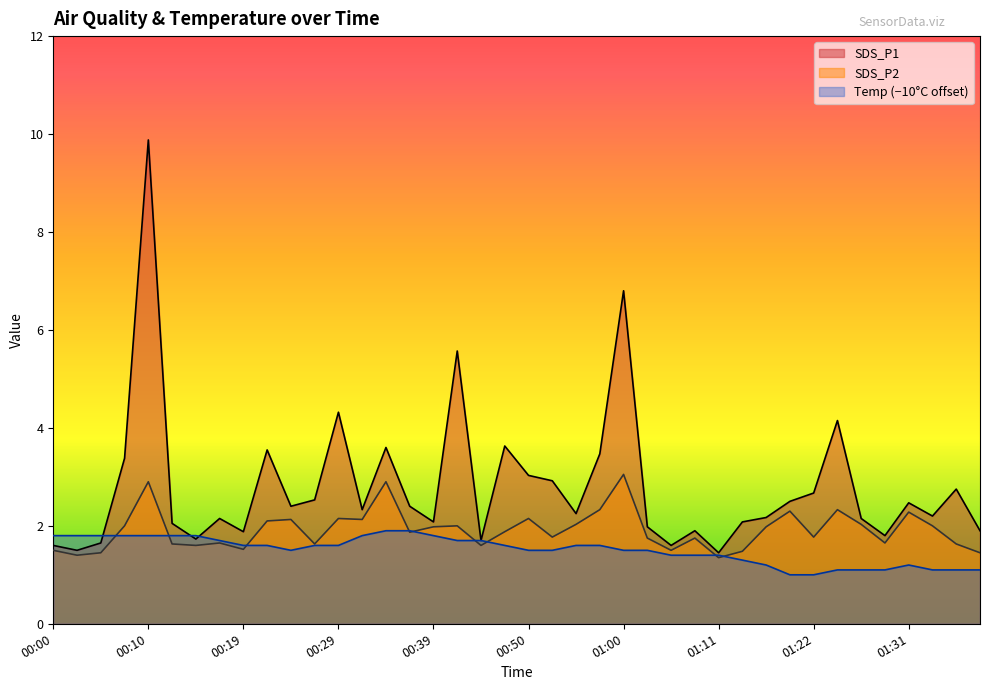

Reading left to right, extract all data points from this chart.

SDS_P1: 00:00=1.6	00:02=1.5	00:05=1.6	00:07=3.4	00:10=9.9	00:12=2.0	00:15=1.7	00:17=2.1	00:19=1.9	00:22=3.5	00:24=2.4	00:27=2.5	00:29=4.3	00:32=2.3	00:34=3.6	00:37=2.4	00:39=2.1	00:42=5.6	00:45=1.7	00:48=3.6	00:50=3.0	00:53=2.9	00:55=2.2	00:58=3.5	01:00=6.8	01:03=2.0	01:06=1.6	01:09=1.9	01:11=1.4	01:14=2.1	01:17=2.2	01:19=2.5	01:22=2.7	01:24=4.2	01:26=2.1	01:29=1.8	01:31=2.5	01:34=2.2	01:36=2.8	01:39=1.9
SDS_P2: 00:00=1.5	00:02=1.4	00:05=1.4	00:07=2.0	00:10=2.9	00:12=1.6	00:15=1.6	00:17=1.6	00:19=1.5	00:22=2.1	00:24=2.1	00:27=1.6	00:29=2.1	00:32=2.1	00:34=2.9	00:37=1.9	00:39=2.0	00:42=2.0	00:45=1.6	00:48=1.9	00:50=2.1	00:53=1.8	00:55=2.0	00:58=2.3	01:00=3.0	01:03=1.8	01:06=1.5	01:09=1.8	01:11=1.4	01:14=1.5	01:17=2.0	01:19=2.3	01:22=1.8	01:24=2.3	01:26=2.0	01:29=1.6	01:31=2.3	01:34=2.0	01:36=1.6	01:39=1.4
Temp: 00:00=1.8	00:02=1.8	00:05=1.8	00:07=1.8	00:10=1.8	00:12=1.8	00:15=1.8	00:17=1.7	00:19=1.6	00:22=1.6	00:24=1.5	00:27=1.6	00:29=1.6	00:32=1.8	00:34=1.9	00:37=1.9	00:39=1.8	00:42=1.7	00:45=1.7	00:48=1.6	00:50=1.5	00:53=1.5	00:55=1.6	00:58=1.6	01:00=1.5	01:03=1.5	01:06=1.4	01:09=1.4	01:11=1.4	01:14=1.3	01:17=1.2	01:19=1.0	01:22=1.0	01:24=1.1	01:26=1.1	01:29=1.1	01:31=1.2	01:34=1.1	01:36=1.1	01:39=1.1